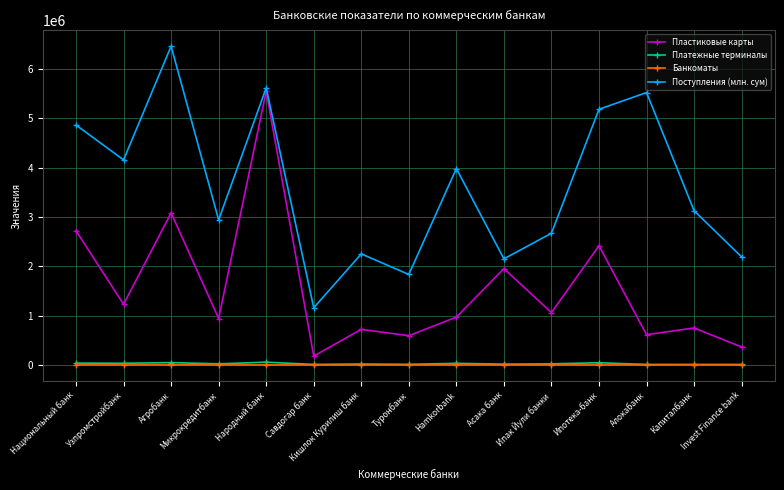

True or false: Поступления (млн. сум) and Платежные терминалы intersect in this chart.

False